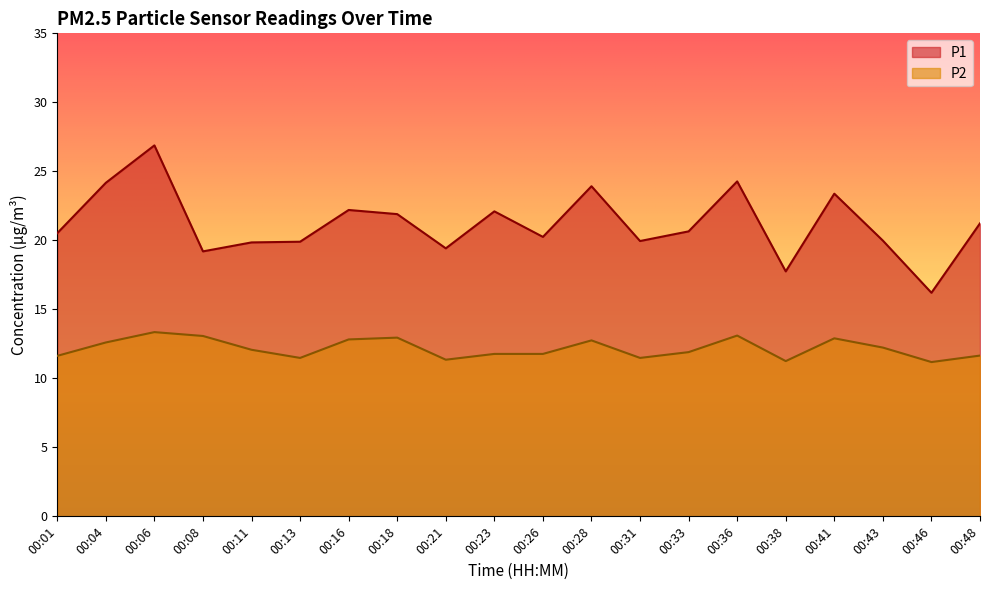

Between 00:01 and 00:33, which series saw the biggest shift?

P2